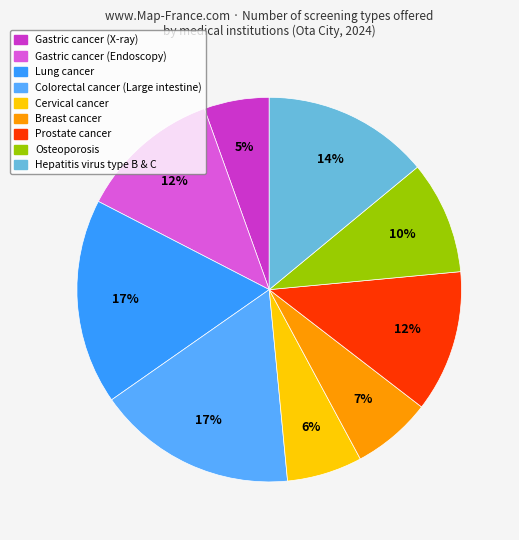

What percentage is NOT represented by Hepatitis virus?

86.0%